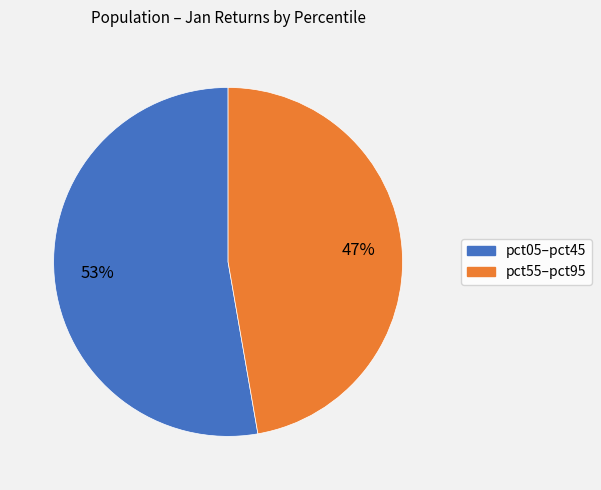

To the nearest percent, what is the average slice percentage?

50%